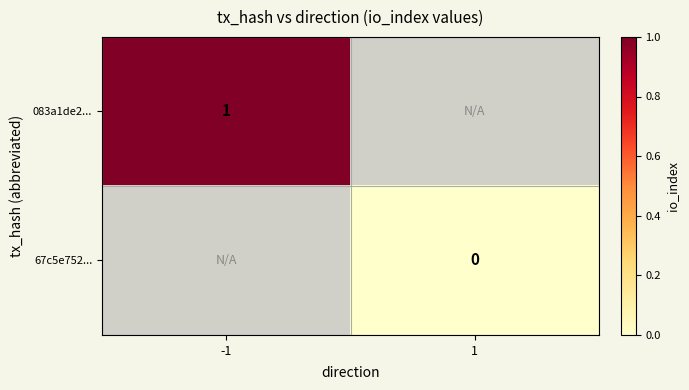

What is the greatest value displayed?

1.0